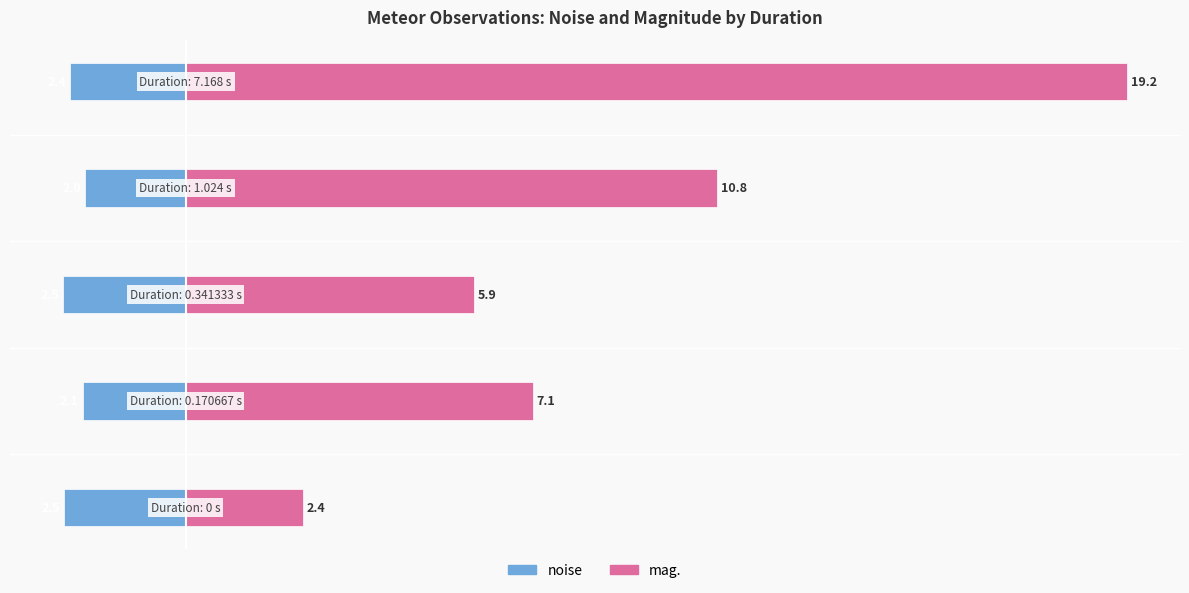

Rank the series at 0 from lowest to highest value.

noise, mag.